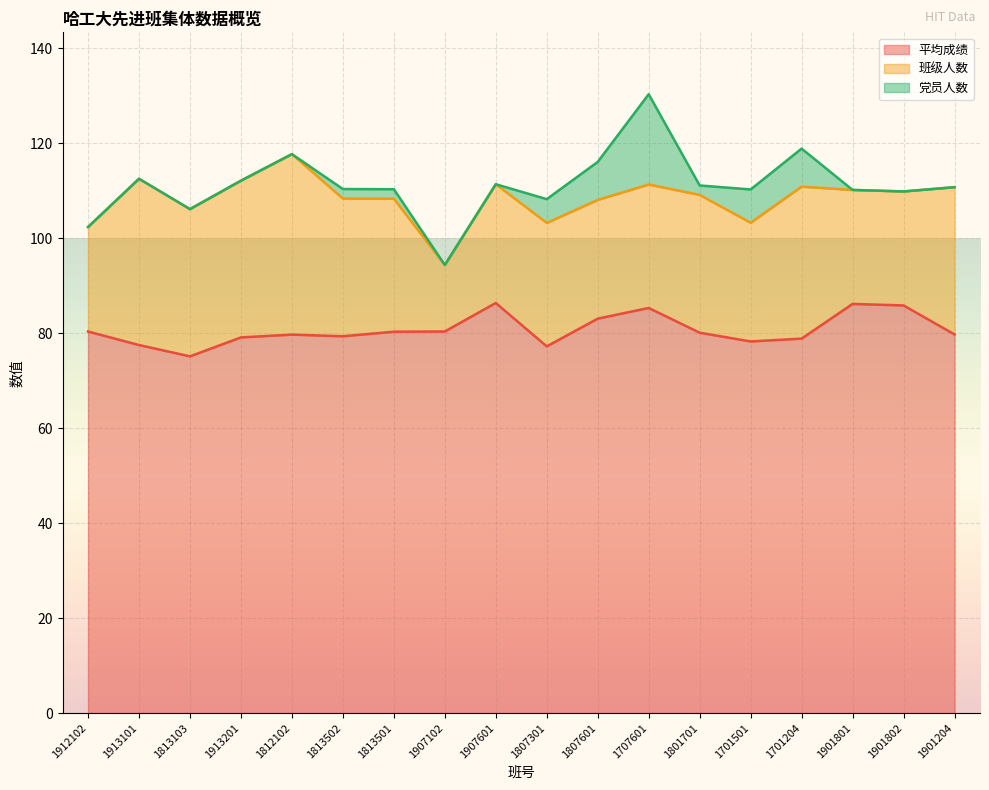

What value does the 班级人数 series have at 1901204?

31.0